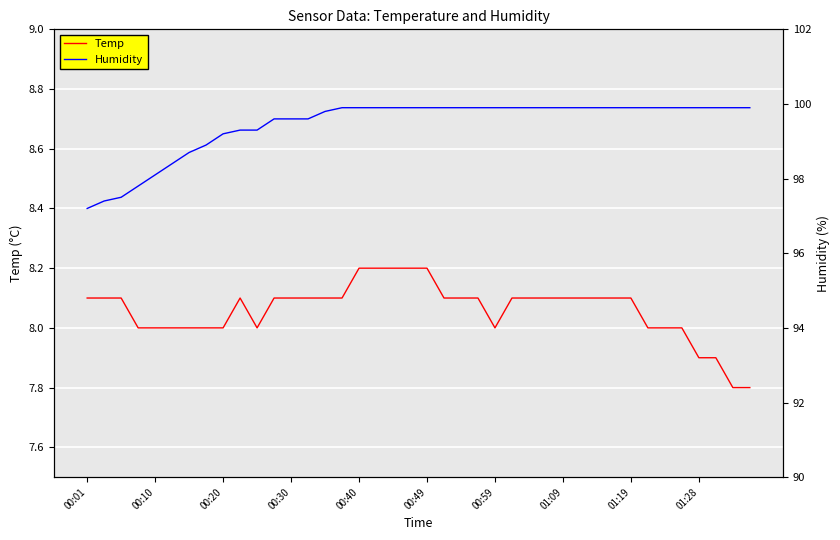

What is the lowest value of the Temp series?

7.8